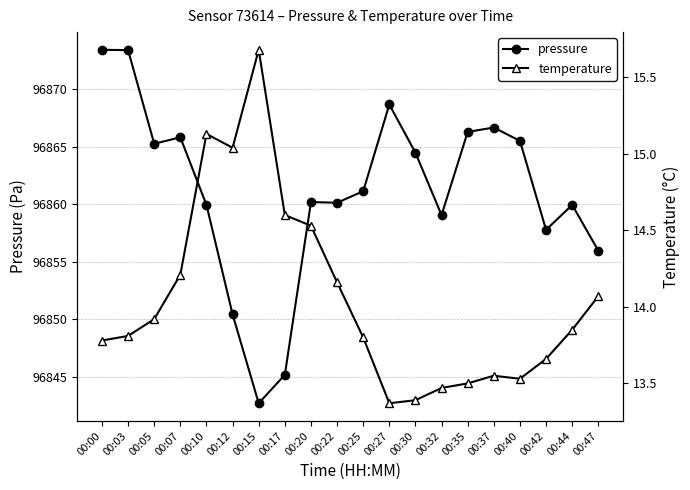

What is the value of the temperature point at the 6th from the left?

15.0